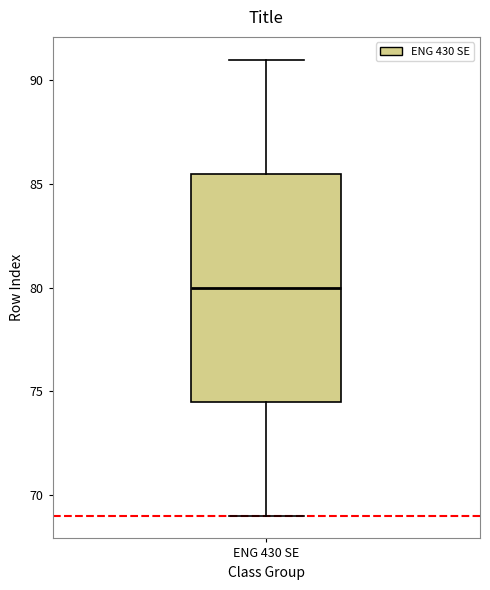

Where does the median line of the box for ENG 430 SE sit on the y-axis? The values are not printed on the chart, so give them approximately, as read against the axis.

80.0